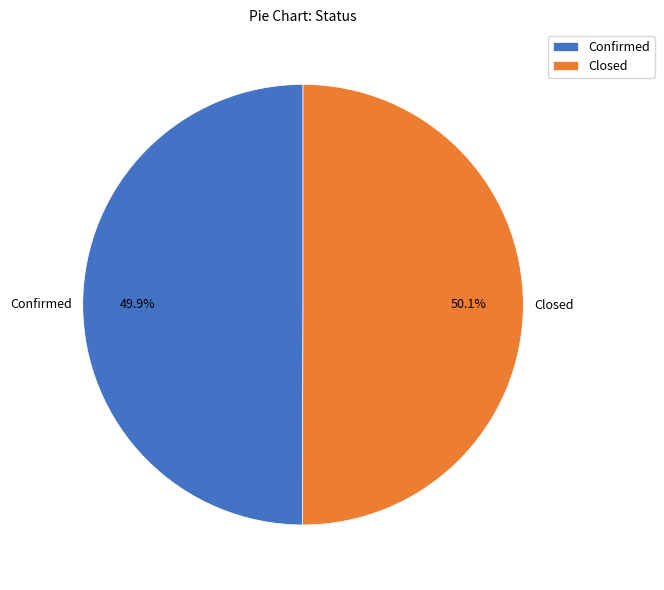

What is the ratio of the value at Confirmed to the value at Closed?

1.0